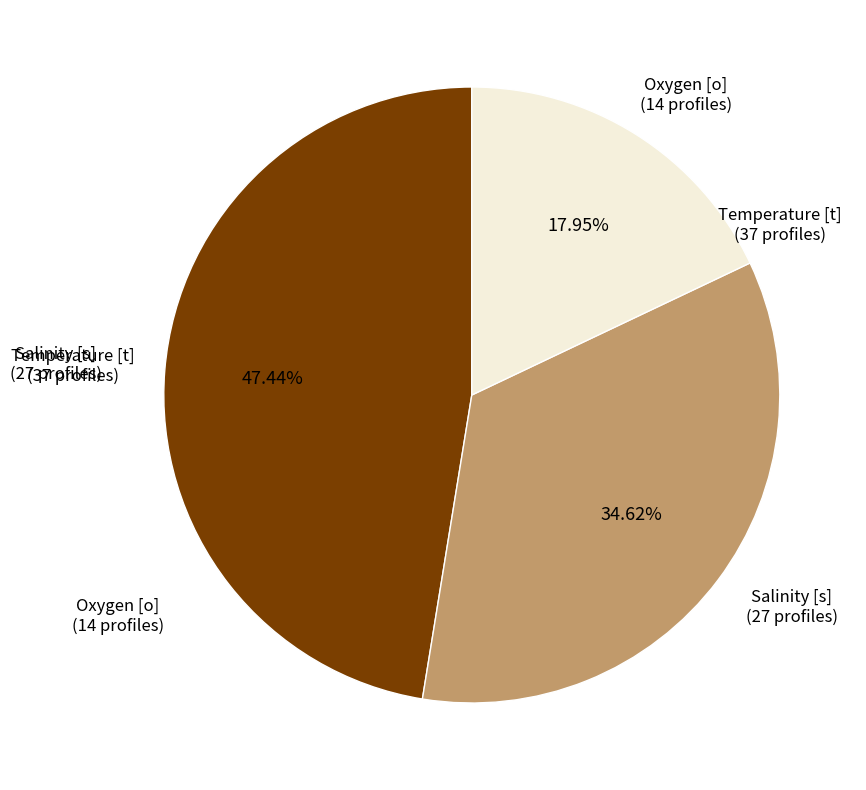

Is there any slice that represents more than half of the pie?

No